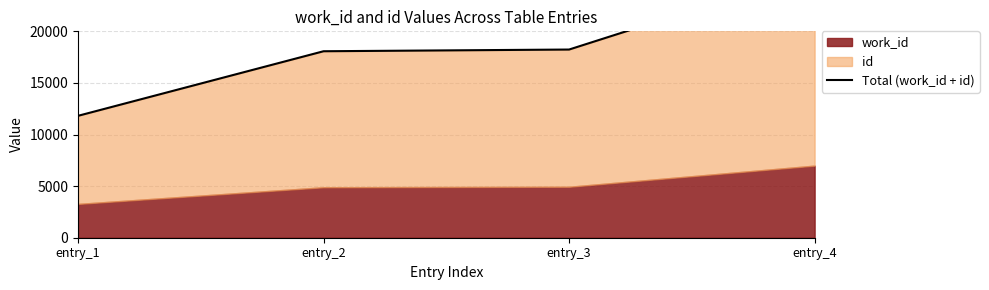

What is the change in value from entry_2 to entry_3?

+165